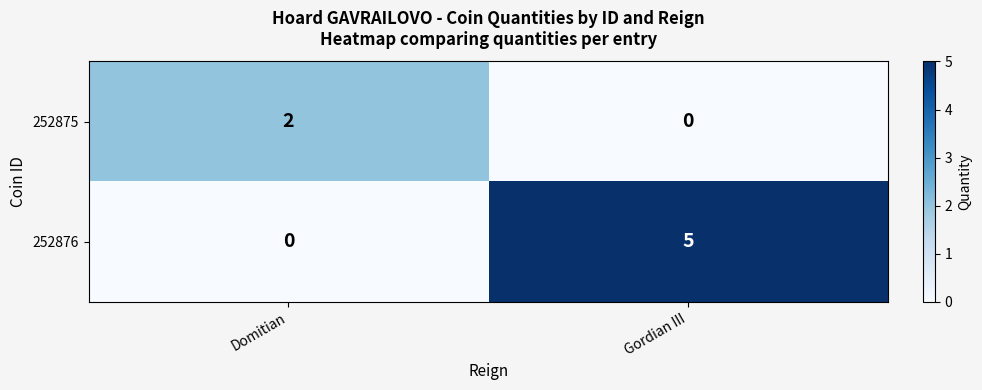

What is the difference between the highest and lowest values at Gordian III?

5